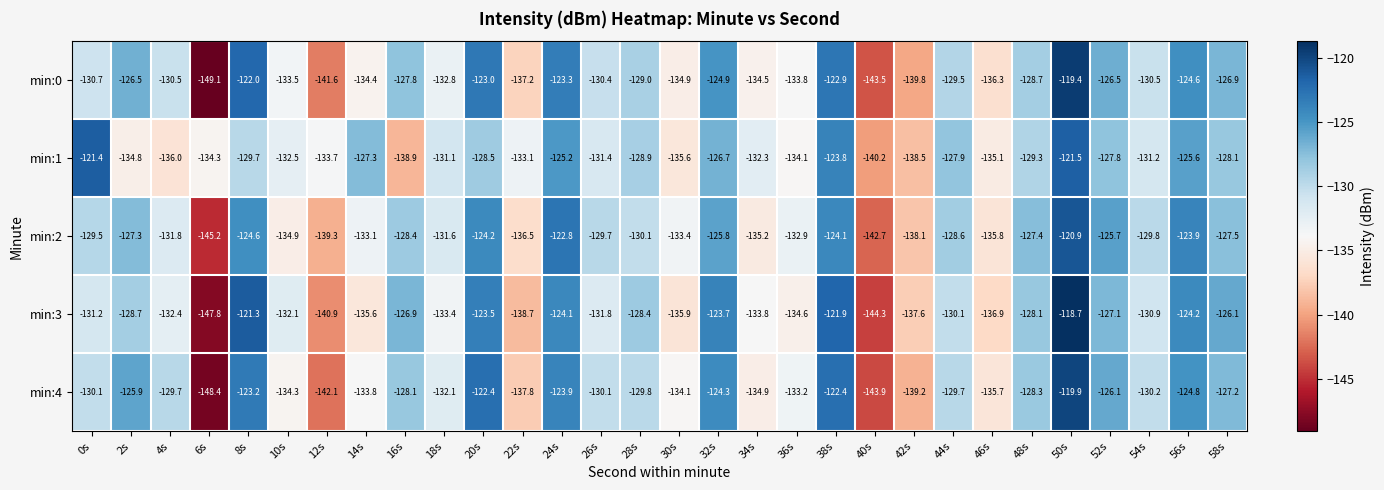

Between 18s and 30s, which series saw the biggest shift?

min:1